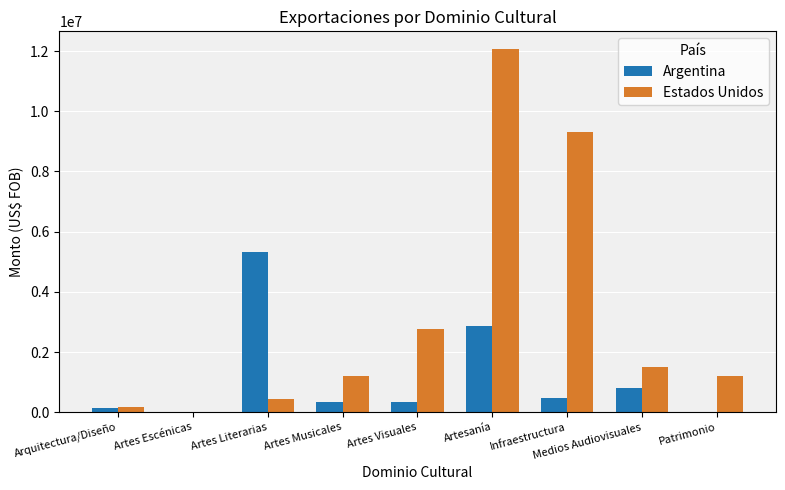

At which category is the sum across all series the highest?

Artesanía